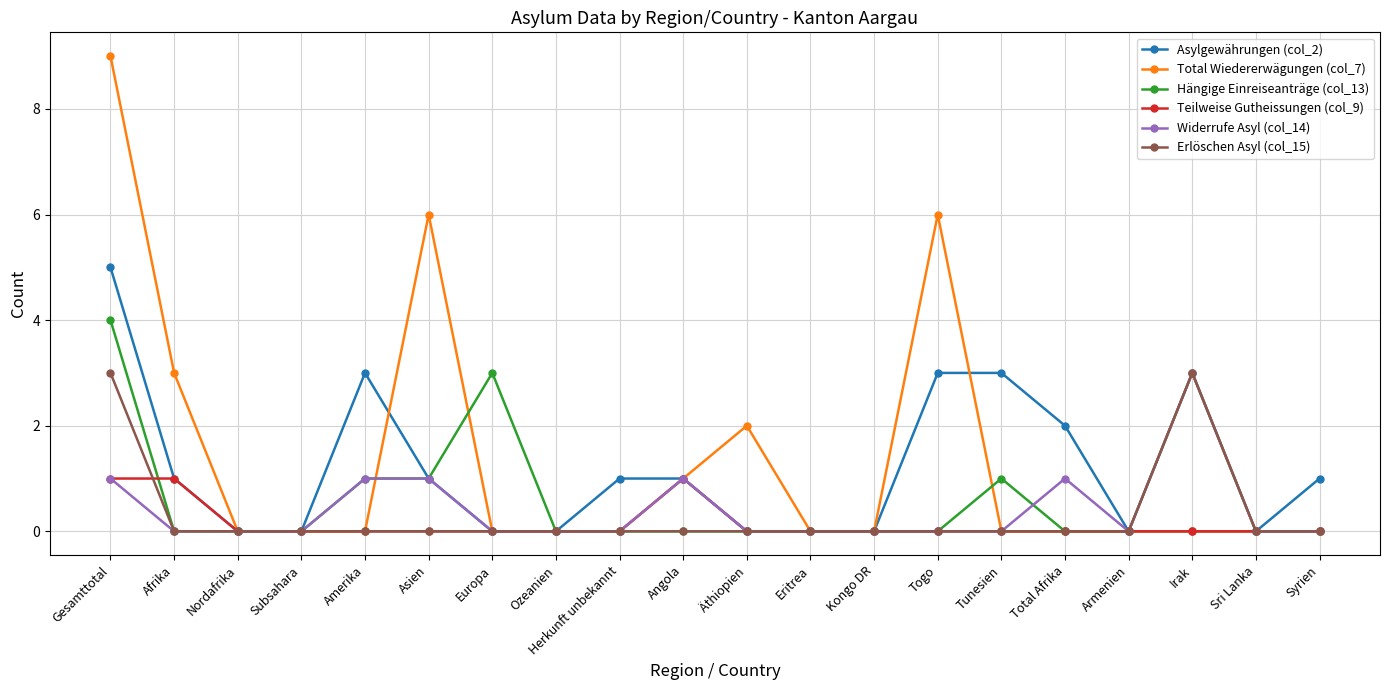

Is it true that Asylgewährungen (col_2) equals 1 at Herkunft unbekannt?

True